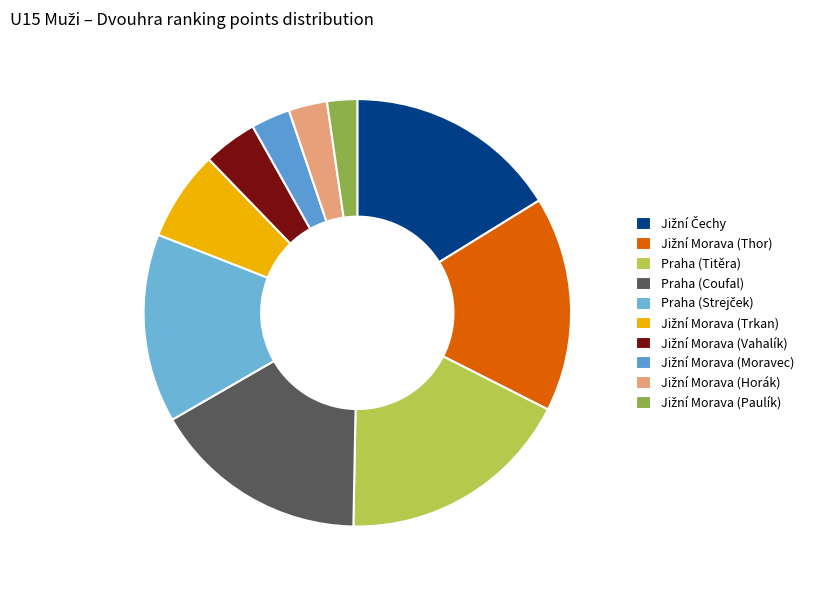

To the nearest percent, what portion does Praha (Strejček) represent?

14%